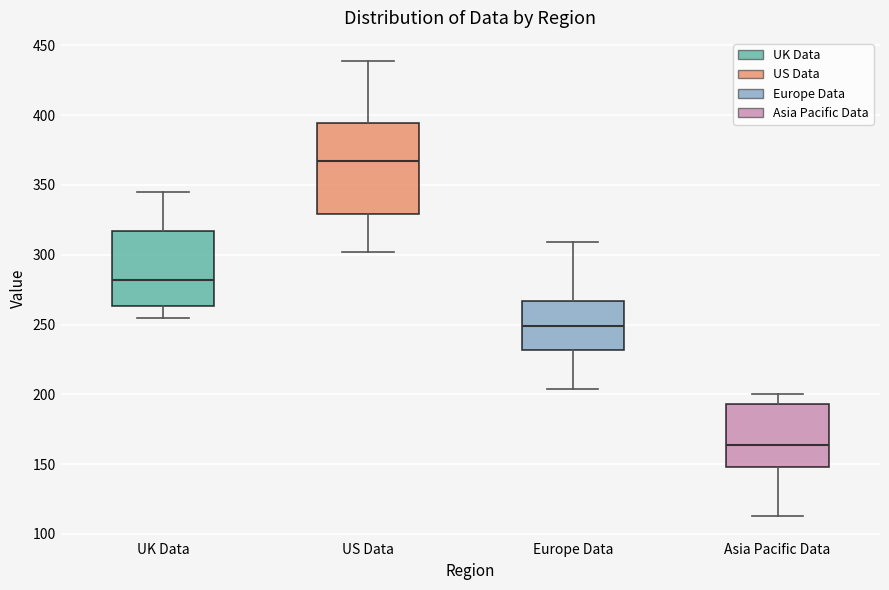

Which box is the tallest, from its lower edge to its upper edge?

US Data